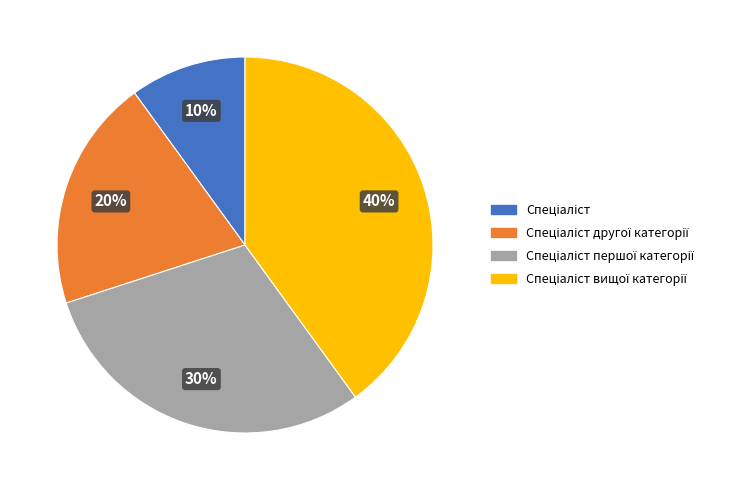

Is there a majority slice in this chart?

No